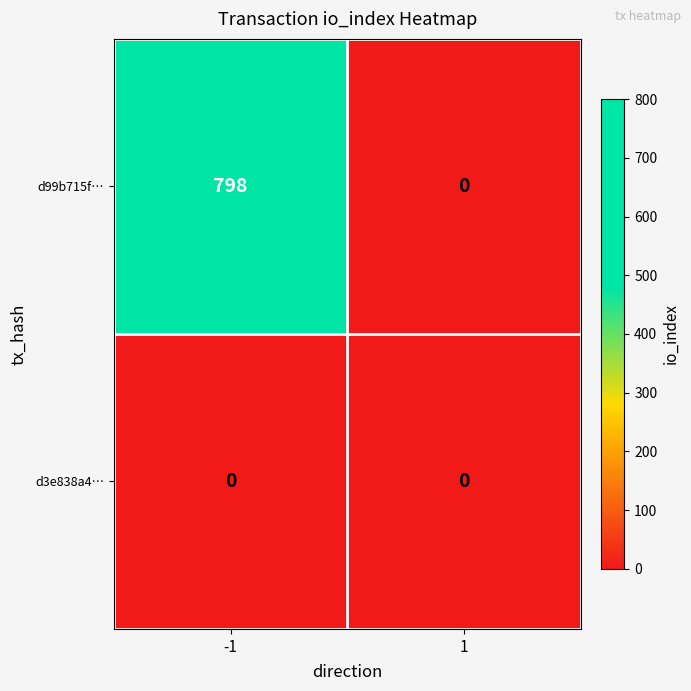

Which series has the largest total across all categories?

d99b715f…